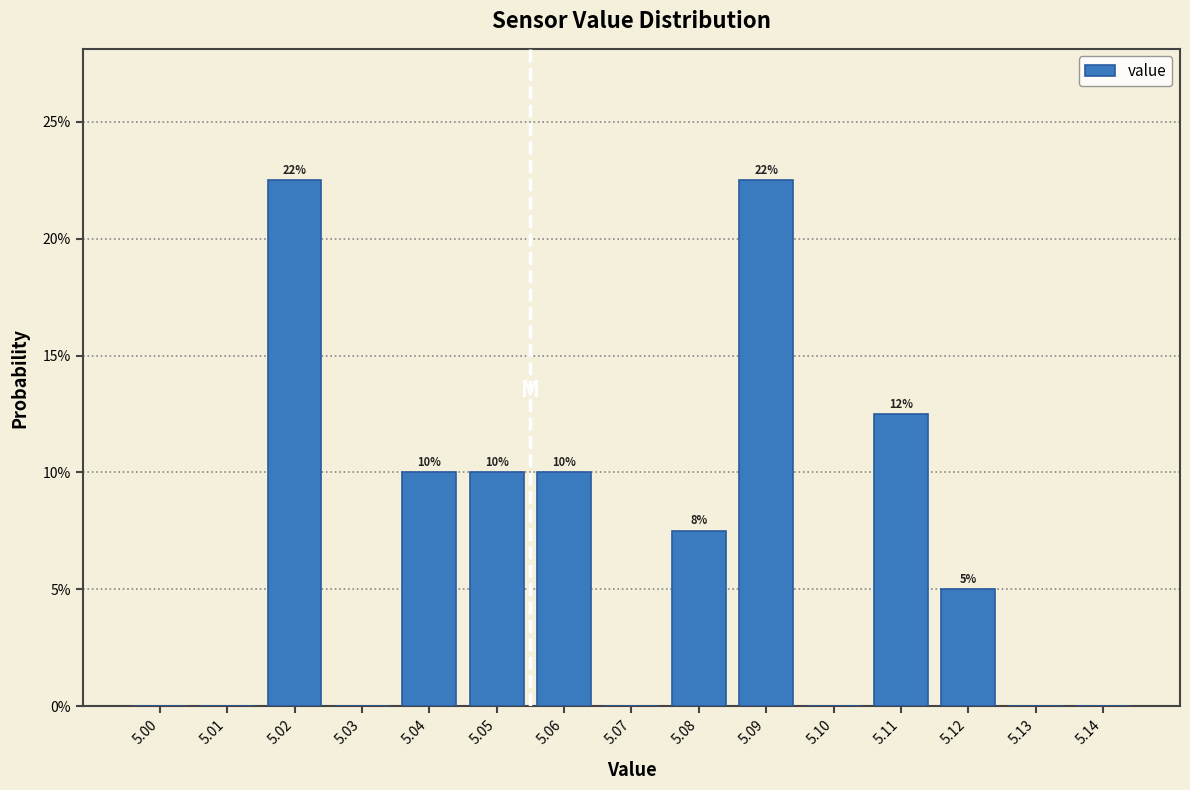

What is the maximum value shown in the chart?

22.5